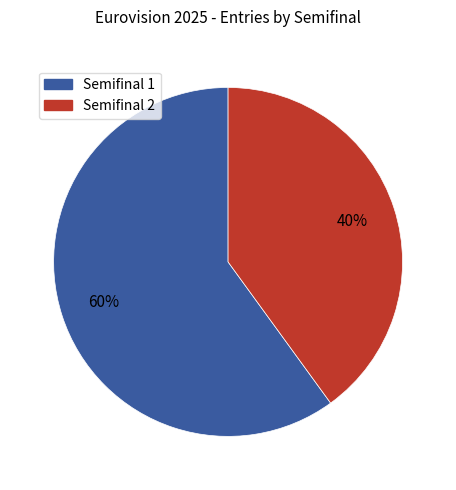

Does any single category account for the majority?

Yes